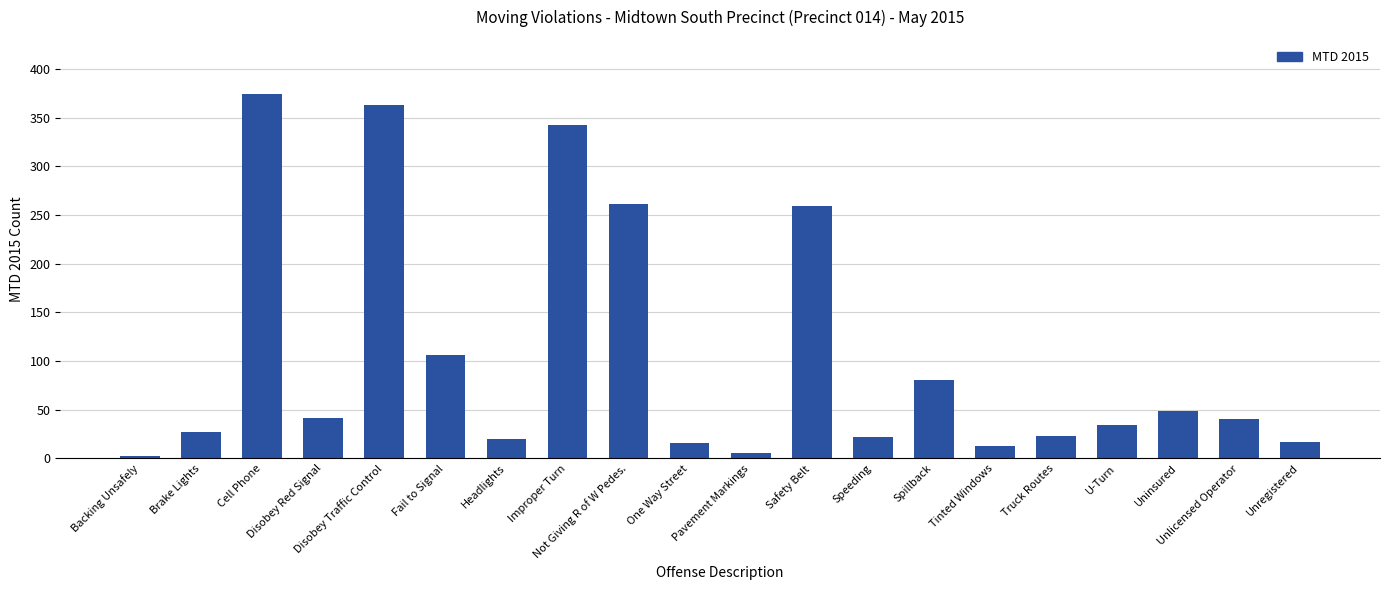

Approximately how many times larger is the value at Disobey Red Signal compared to Cell Phone?

0.1